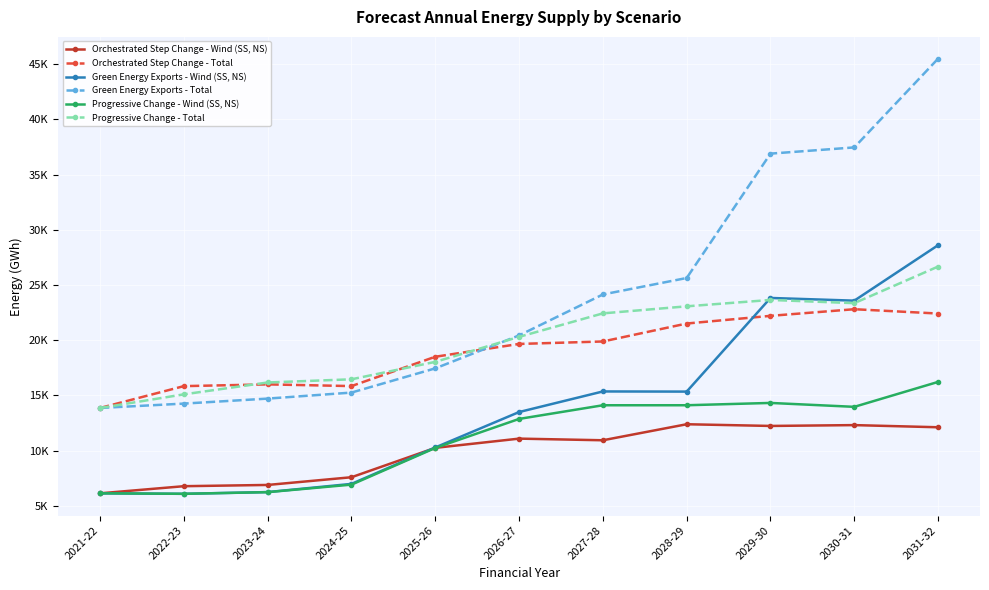

What are all the series names shown in the legend?

Orchestrated Step Change - Wind (SS, NS), Orchestrated Step Change - Total, Green Energy Exports - Wind (SS, NS), Green Energy Exports - Total, Progressive Change - Wind (SS, NS), Progressive Change - Total